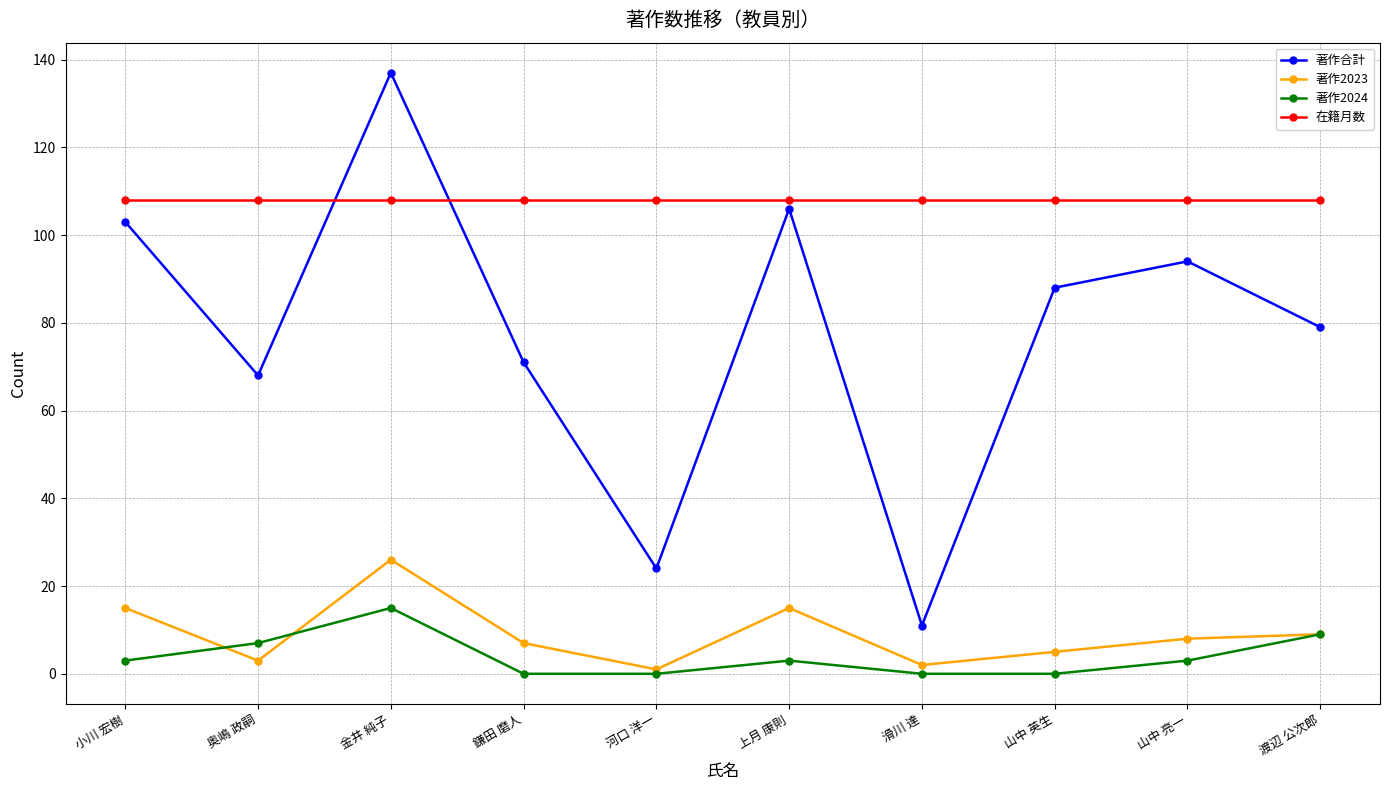

True or false: 在籍月数 and 著作2024 cross at least once.

False